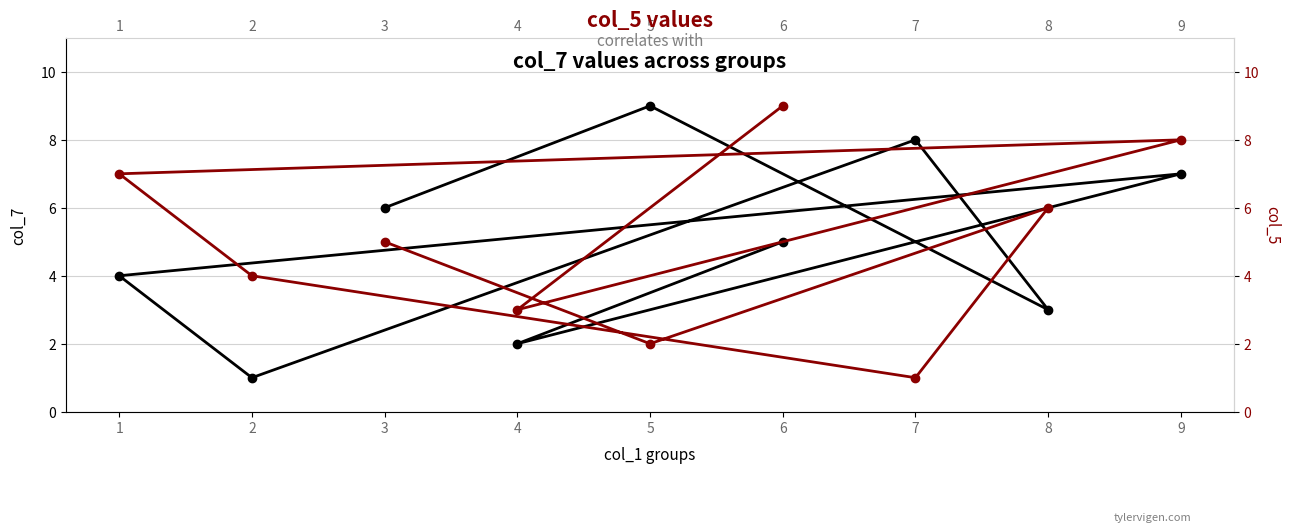

How many data points does each series have?

9